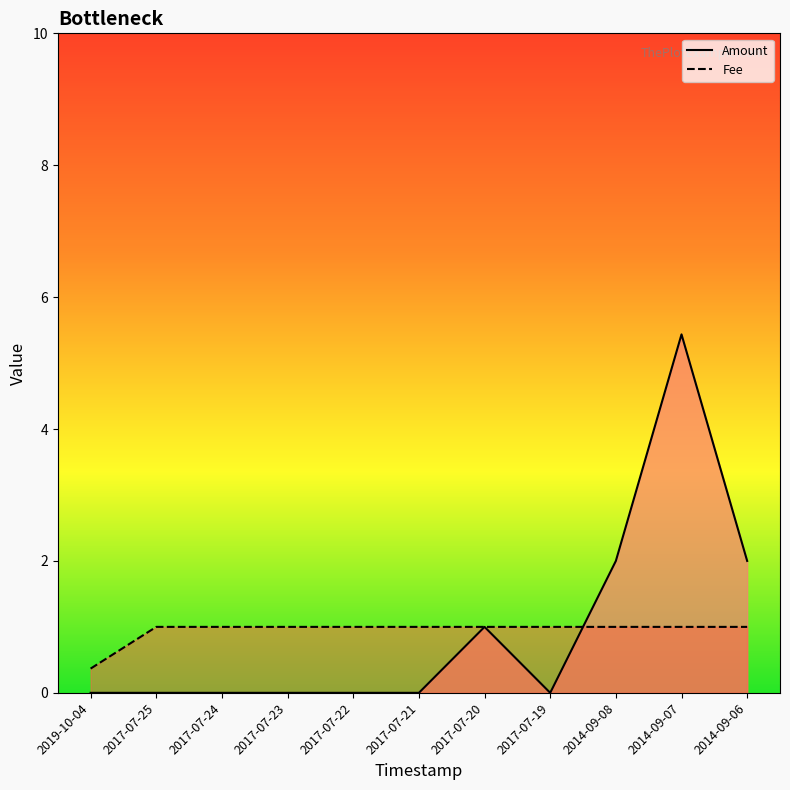

Which series changed the most between 2019-10-04 and 2017-07-25?

Fee